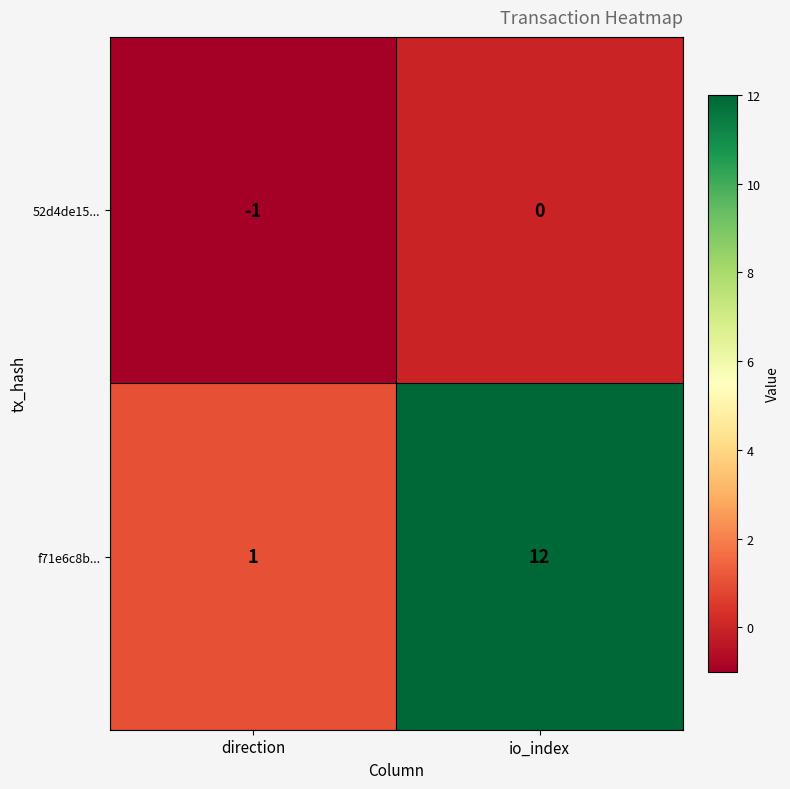

Reading right to left, list all the values displayed in this chart.

52d4de15...: io_index=0	direction=-1
f71e6c8b...: io_index=12	direction=1